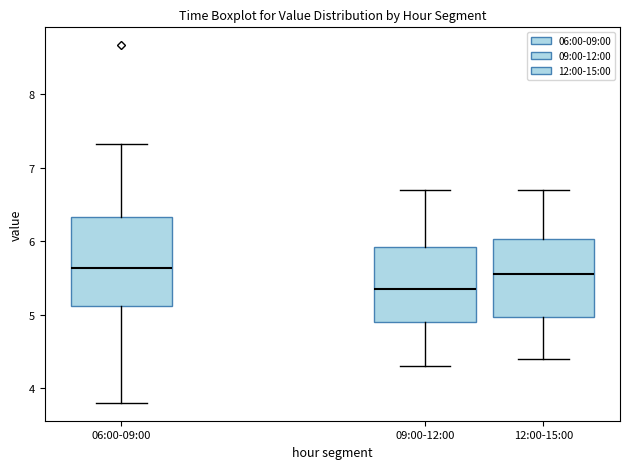

Reading left to right, read every box against the y-axis: the position of its median line, the range the box covers, and the ends of its whiskers. The values are not printed on the chart, so give them approximately, as read against the axis.

06:00-09:00: median 5.6, box 5.1 to 6.3, whiskers 3.8 to 7.3
09:00-12:00: median 5.4, box 4.9 to 5.9, whiskers 4.3 to 6.7
12:00-15:00: median 5.6, box 5.0 to 6.0, whiskers 4.4 to 6.7